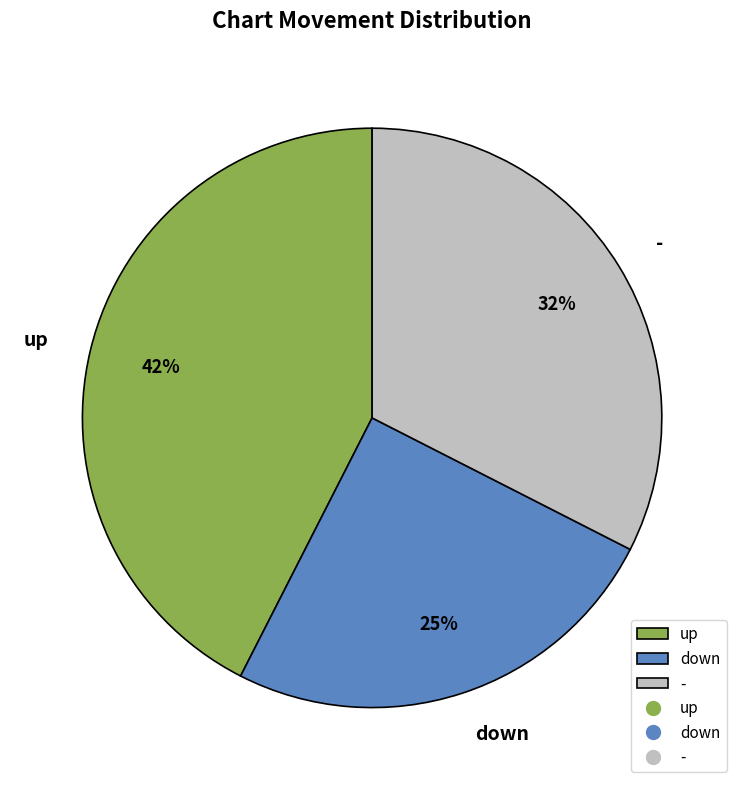

Rank the categories by value from lowest to highest.

down, -, up